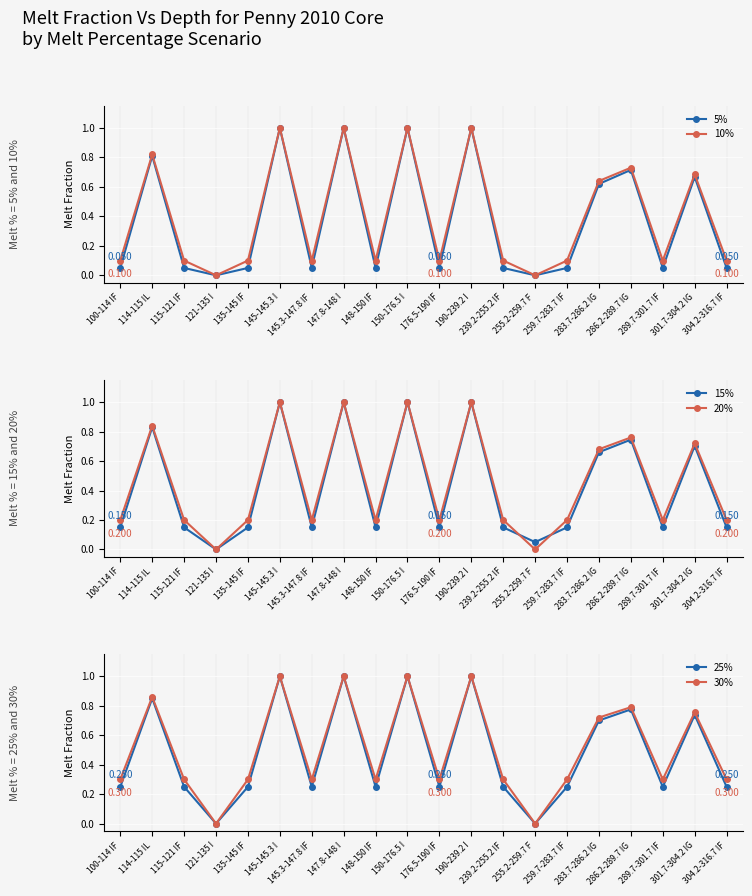

True or false: 5% has a value of 0.8 at 114-115 IL.

True